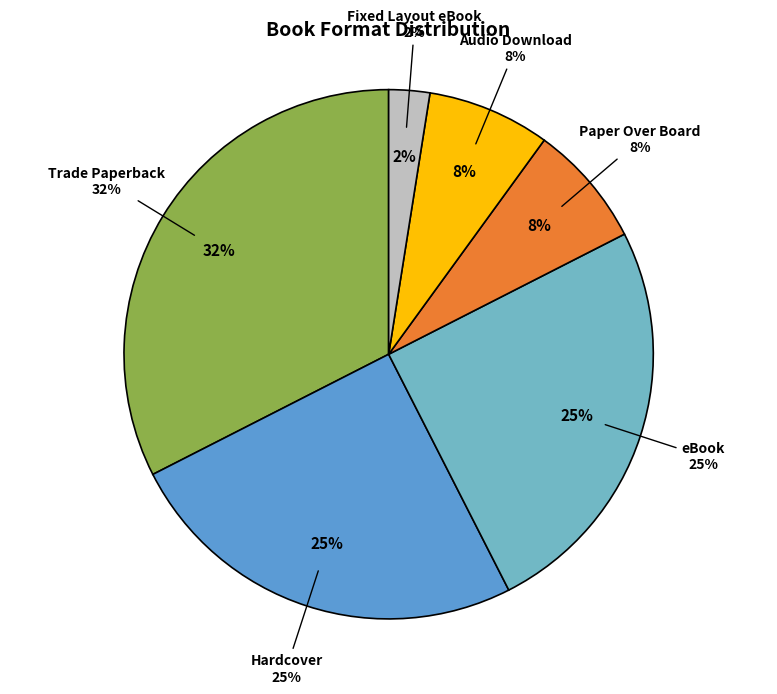

Which has a higher value, eBook or Fixed Layout eBook?

eBook